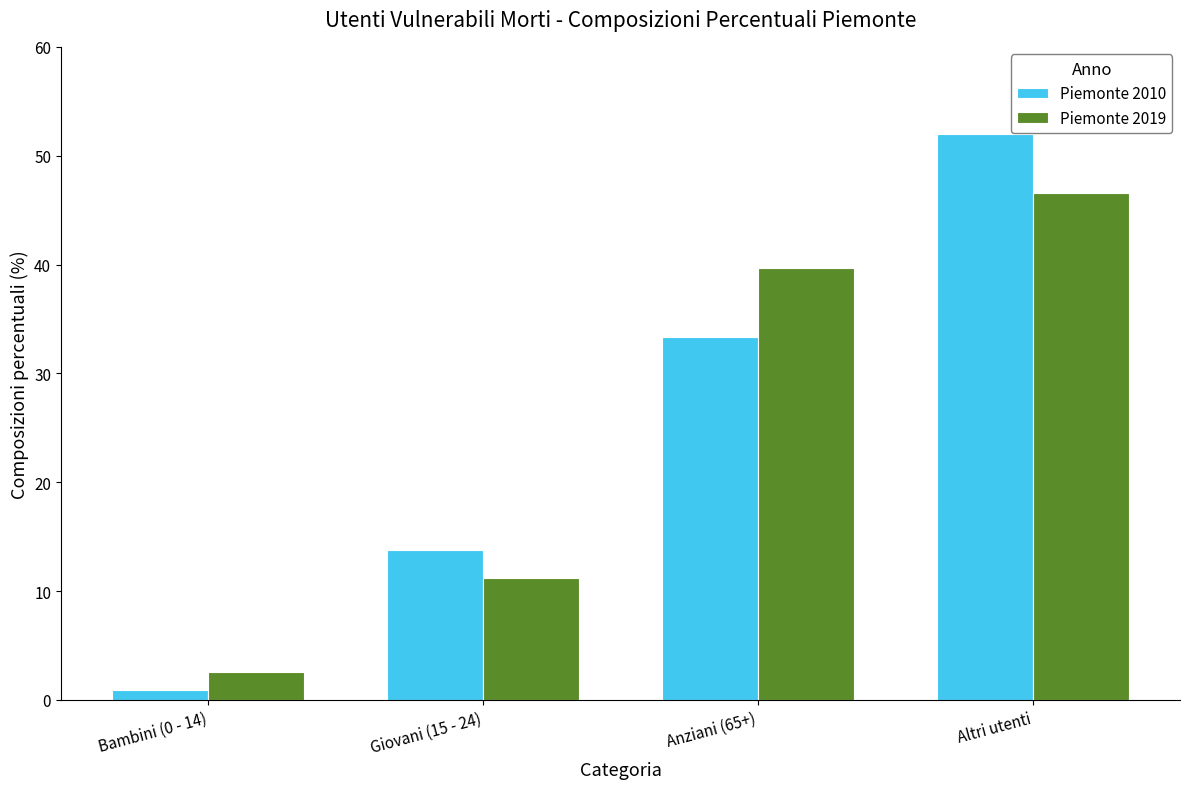

What is the difference between the highest and lowest values at Anziani (65+)?

6.4